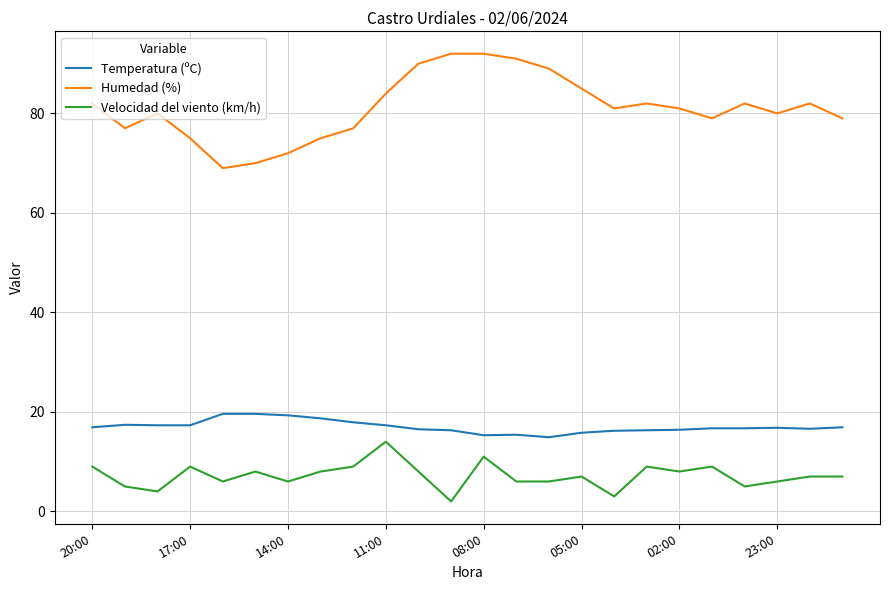

List the series in order of their peak value, lowest first.

Velocidad del viento (km/h), Temperatura (ºC), Humedad (%)